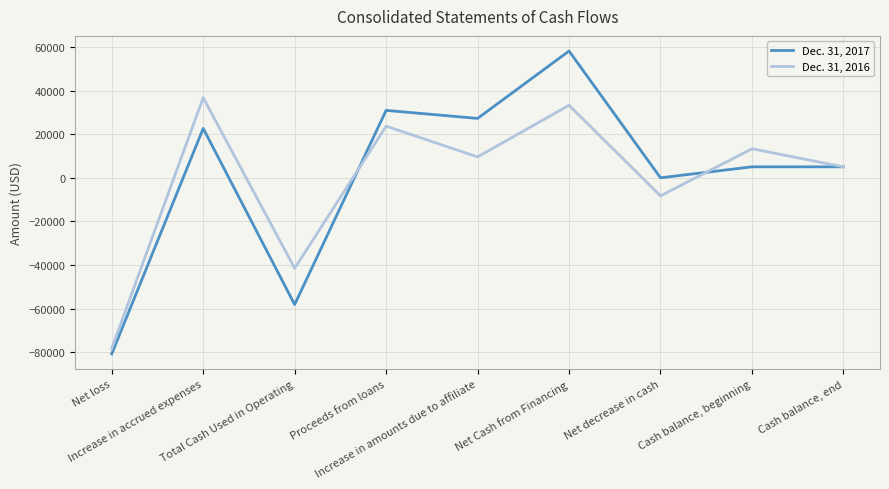

Which series has the widest spread of values?

Dec. 31, 2017